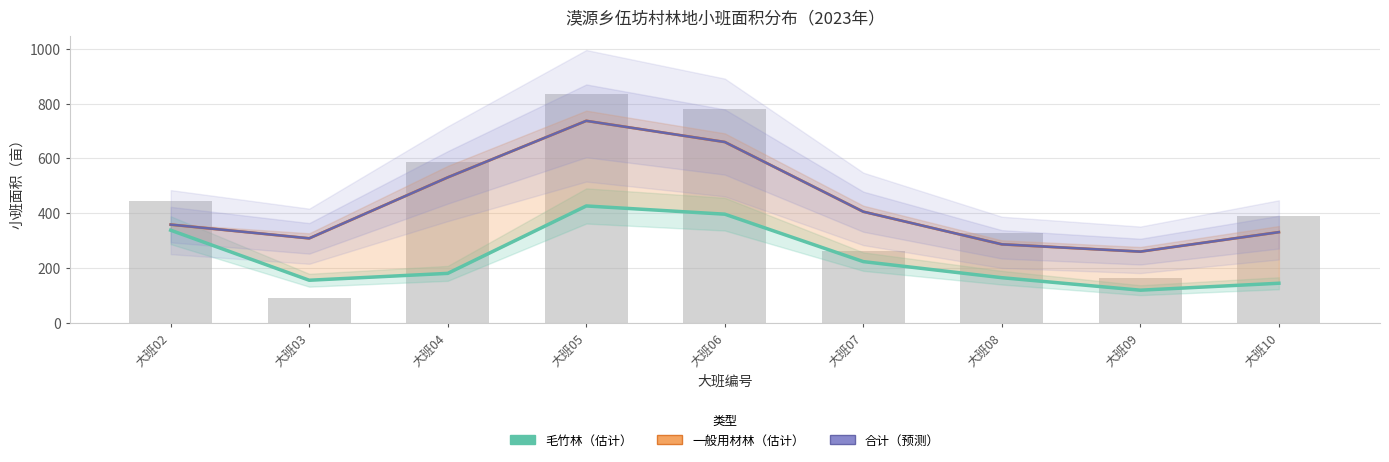

Reading right to left, extract all data points from this chart.

毛竹林（估计）: 145.5	120.2	165.7	224.3	397.0	426.9	181.5	156.4	338.6
一般用材林（估计）: 331.5	260.7	287.2	406.0	659.8	736.8	531.0	309.0	359.0
合计（预测）: 331.5	260.7	287.2	406.0	659.8	736.8	531.0	309.0	359.0